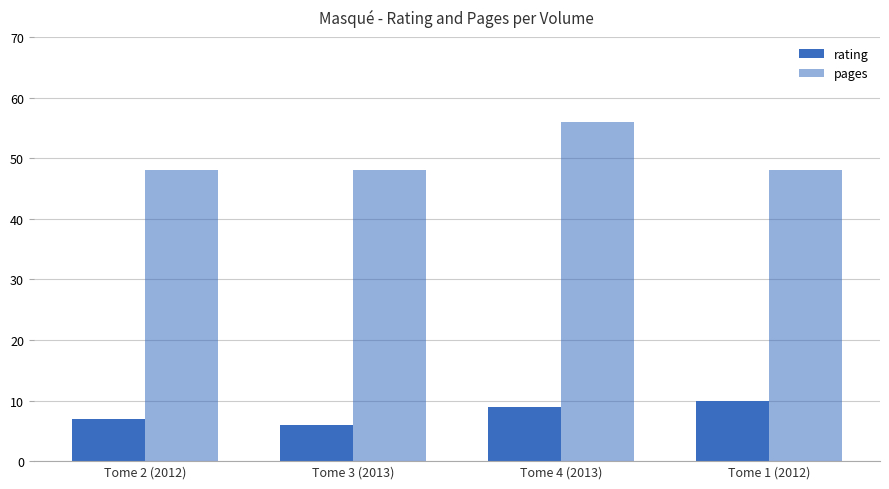

What is the value of the rating bar at the 2nd from the left?

6